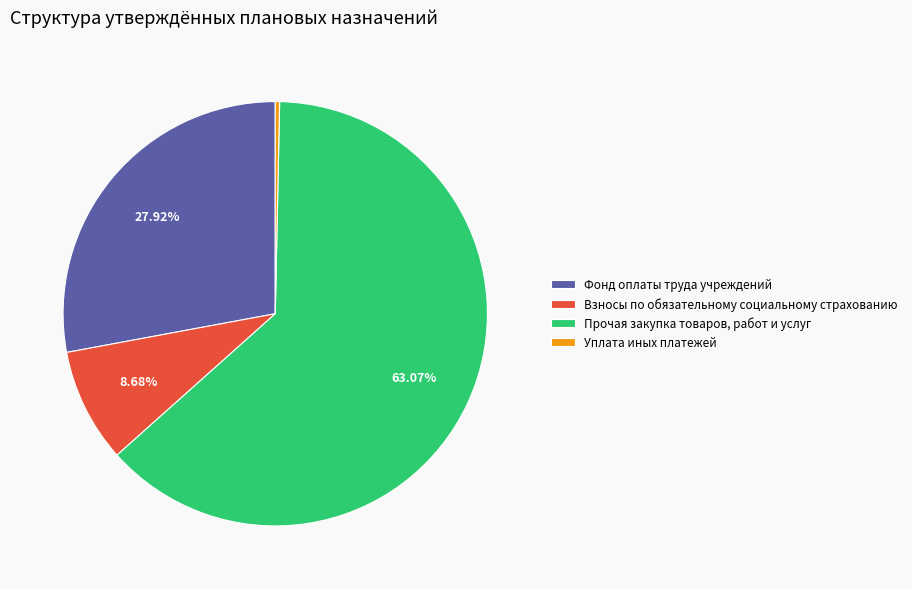

To the nearest percent, what is the average slice percentage?

25%